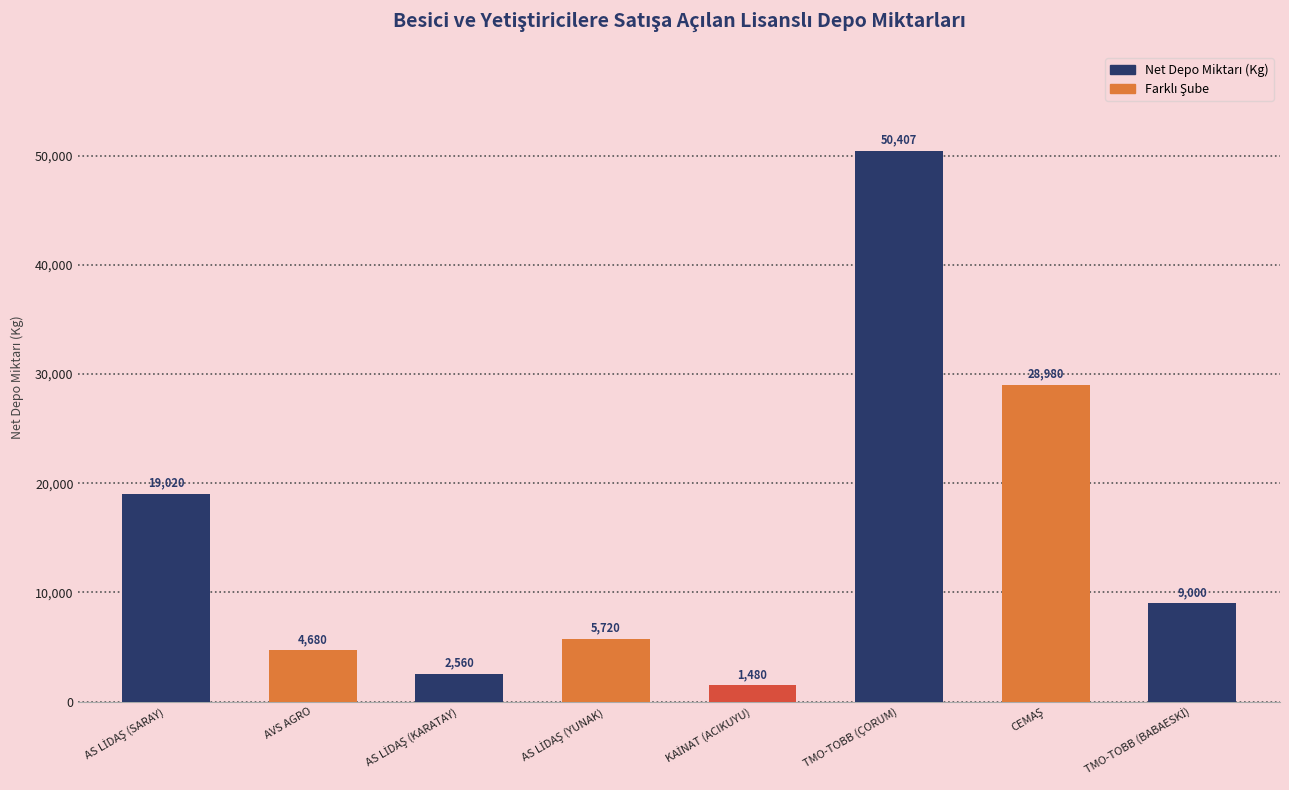

What is the sum of all values?

121847